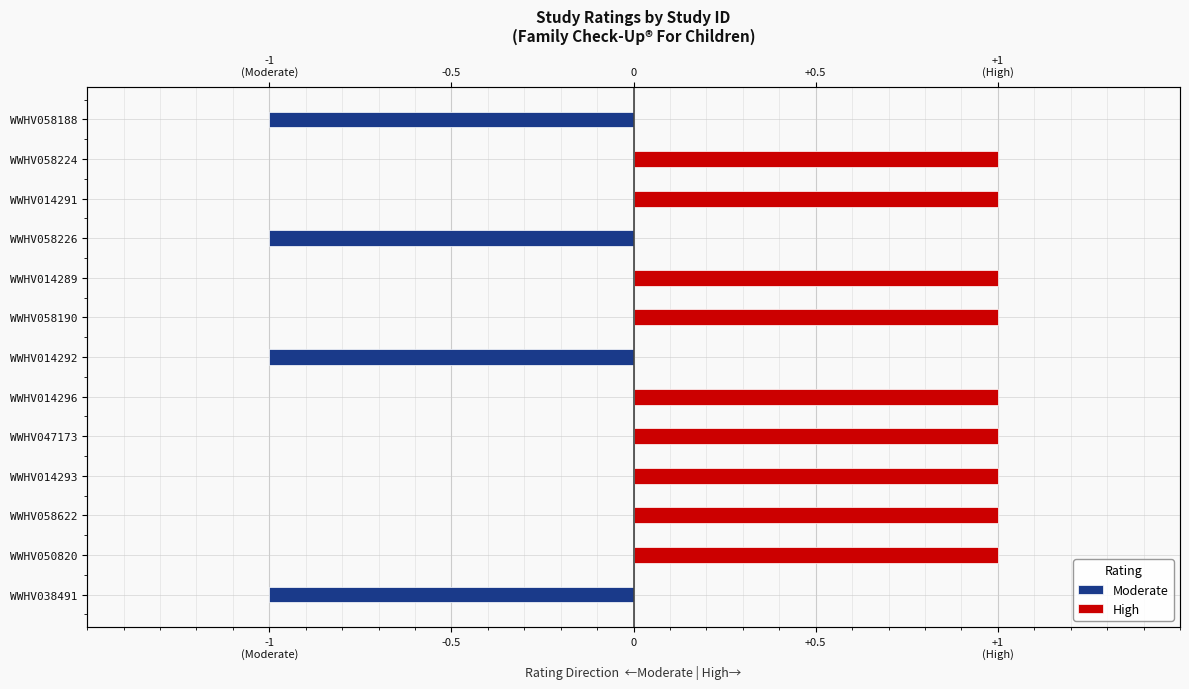

Which series has the widest spread of values?

Moderate